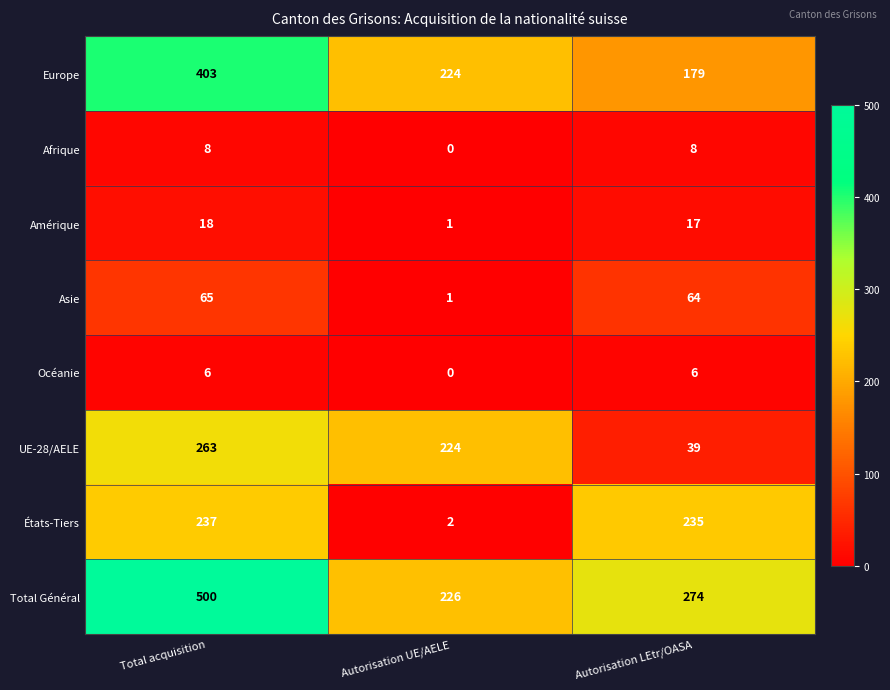

What is the approximate value of Europe at Autorisation UE/AELE, to the nearest 10?

220